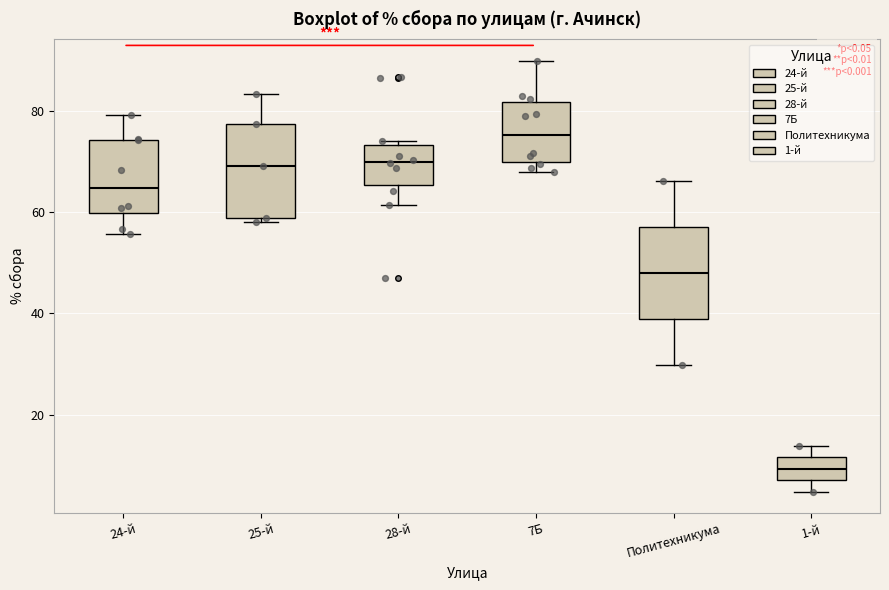

Which box has the lowest median line?

1-й